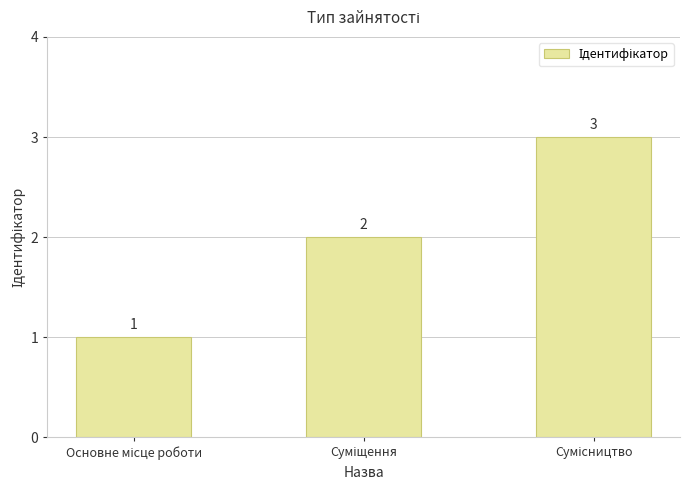

How many values are between 1 and 3?

3